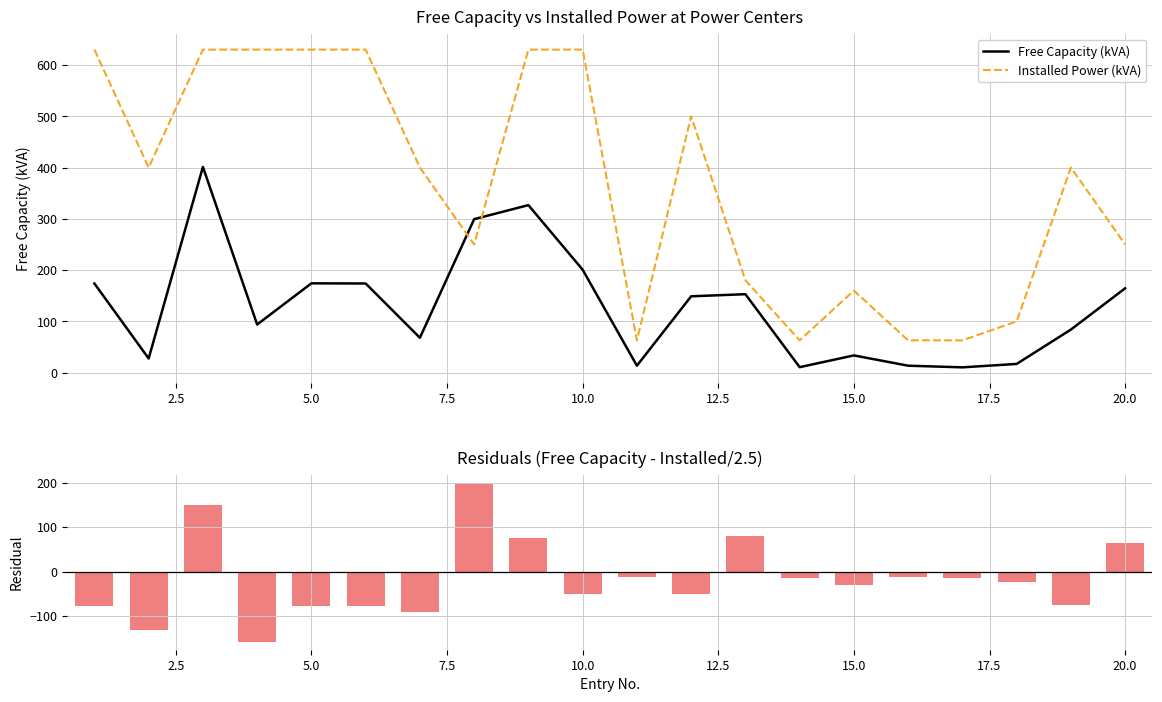

Reading left to right, what are all the values shown in this chart?

Free Capacity (kVA): 173.9	27.6	401.2	93.9	174.2	173.9	68.0	299.3	326.7	200.7	13.6	148.9	153.0	10.7	33.6	13.6	10.3	17.0	84.0	164.5
Installed Power (kVA): 630.0	400.0	630.0	630.0	630.0	630.0	400.0	250.0	630.0	630.0	63.0	500.0	180.0	63.0	160.0	63.0	63.0	100.0	400.0	250.0
Residual (Free Cap - Inst/2.5): -78.1	-132.4	149.2	-158.1	-77.8	-78.1	-92.0	199.3	74.7	-51.3	-11.6	-51.1	81.0	-14.5	-30.4	-11.6	-14.8	-23.0	-76.0	64.5